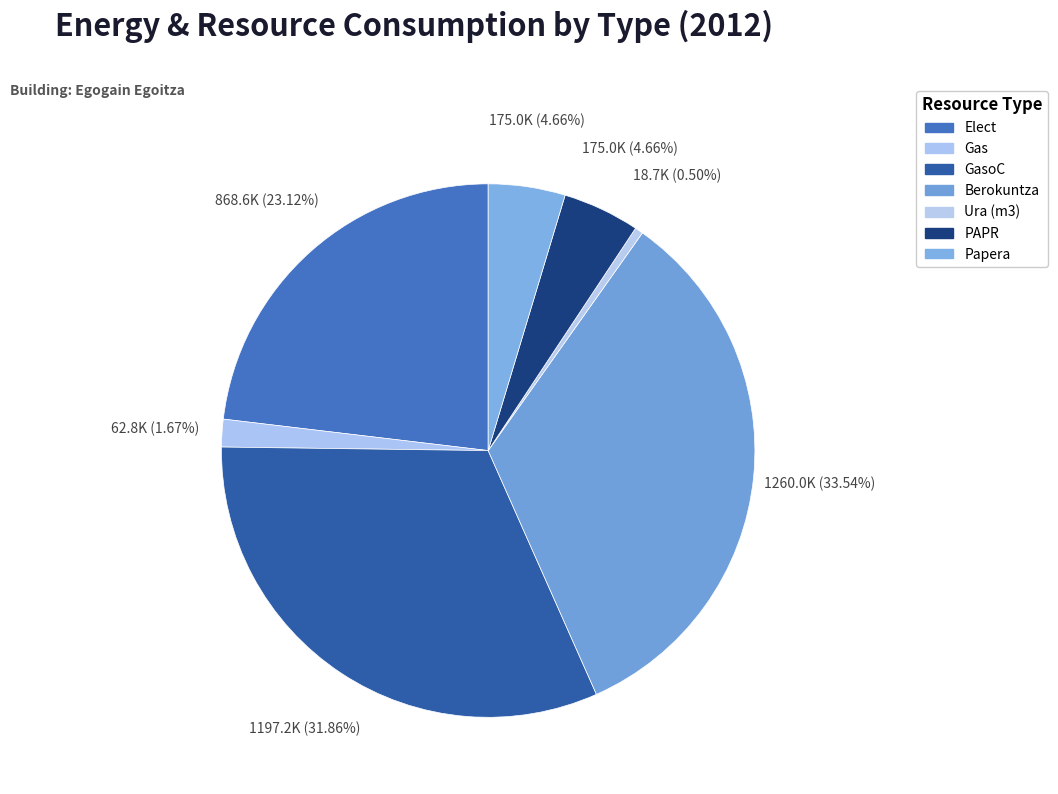

Is there a majority slice in this chart?

No